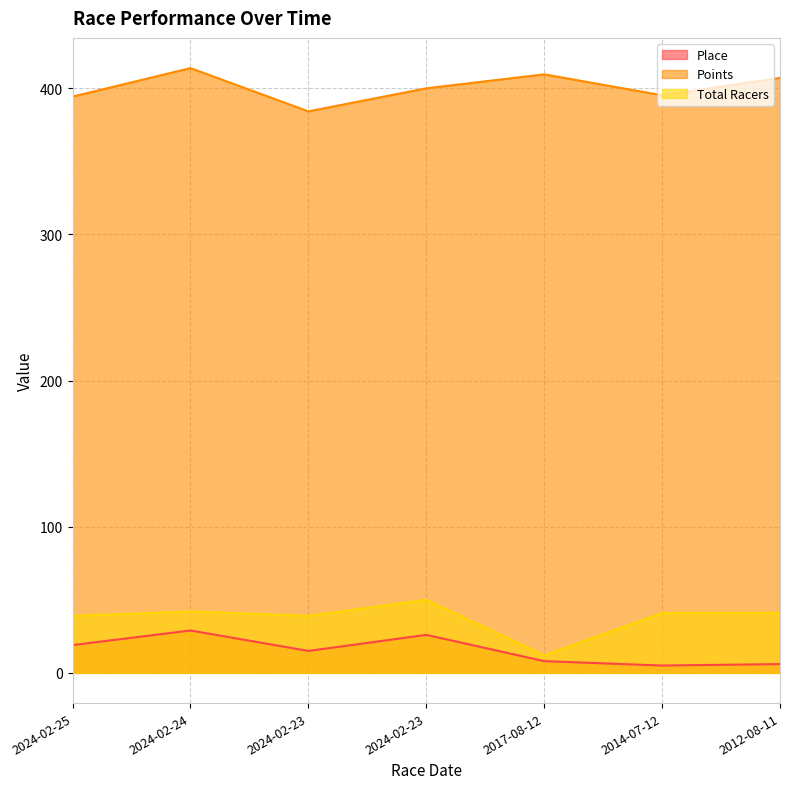

Where is the first local maximum for Points?

2024-02-24